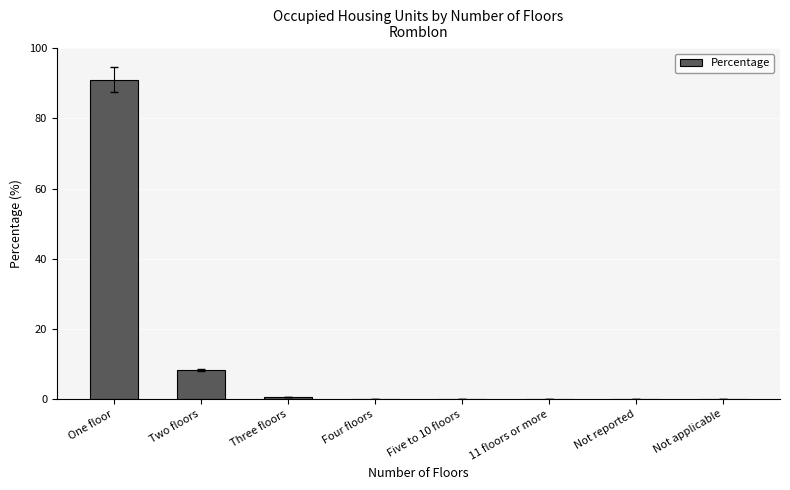

Read the value at One floor.

91.0